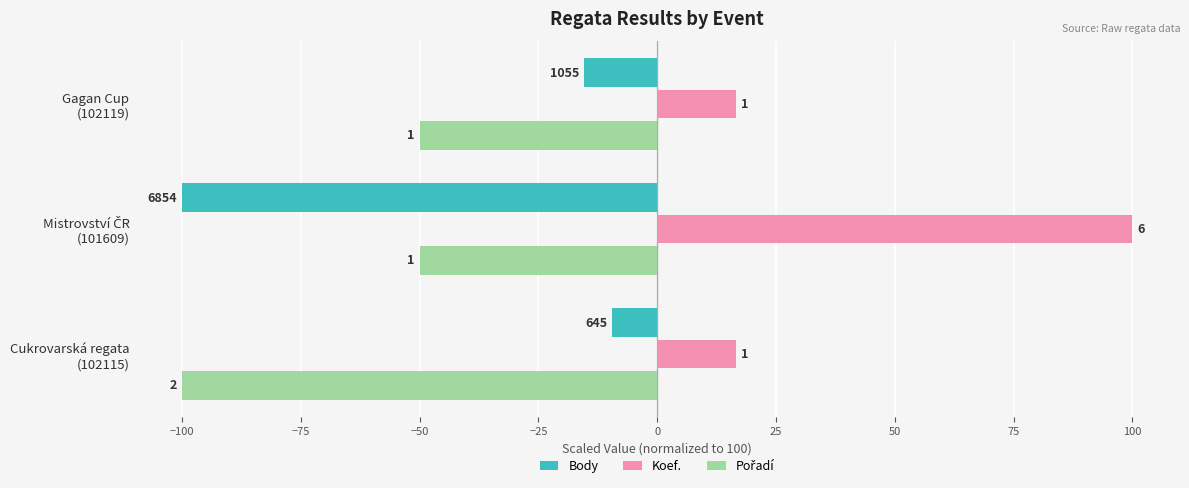

Are the bars horizontal?

Yes